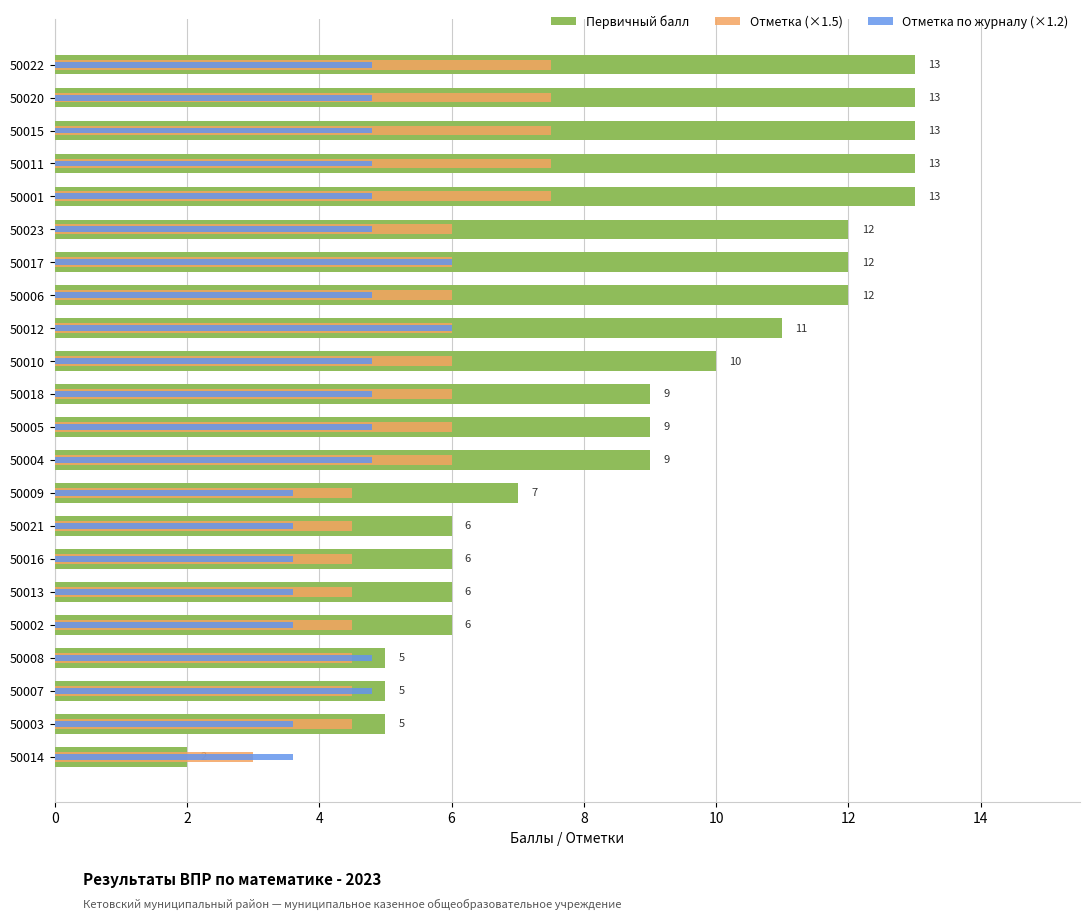

Which series has the largest range (max minus min)?

Первичный балл